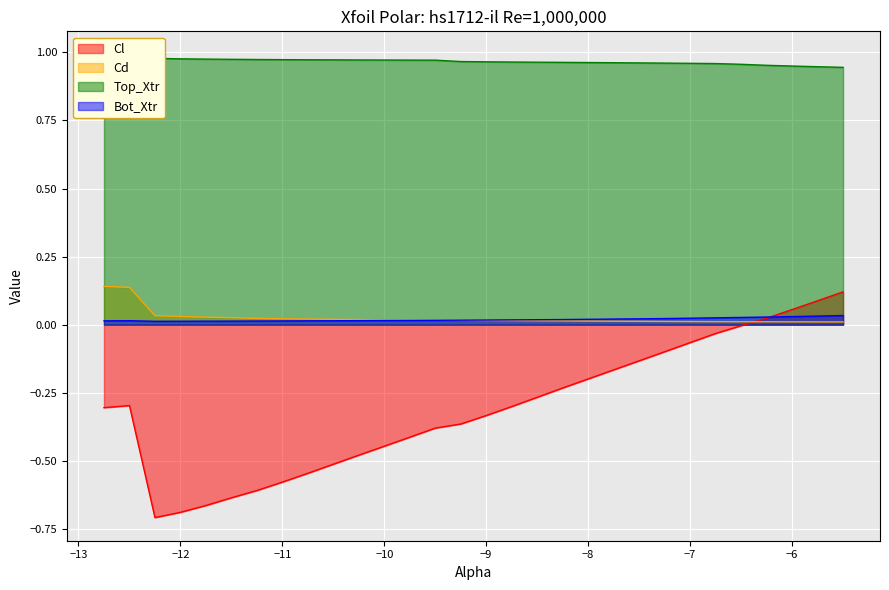

The value of Cl at -11.5 is -0.6. True or false?

True